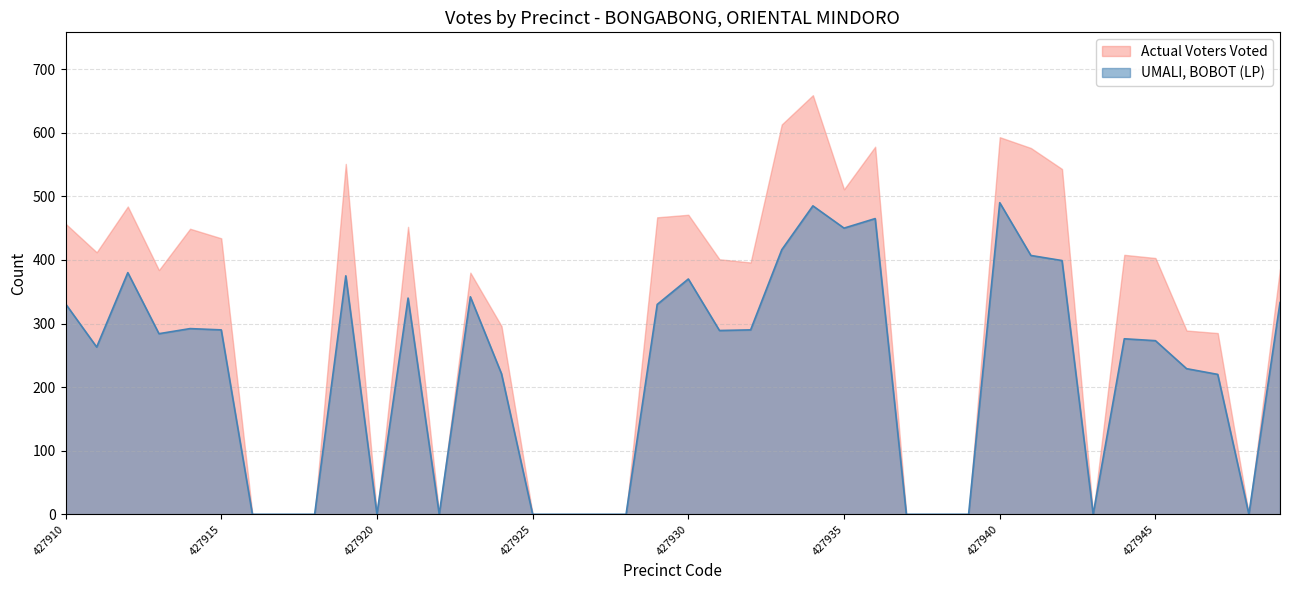

How many values exceed 284?

19